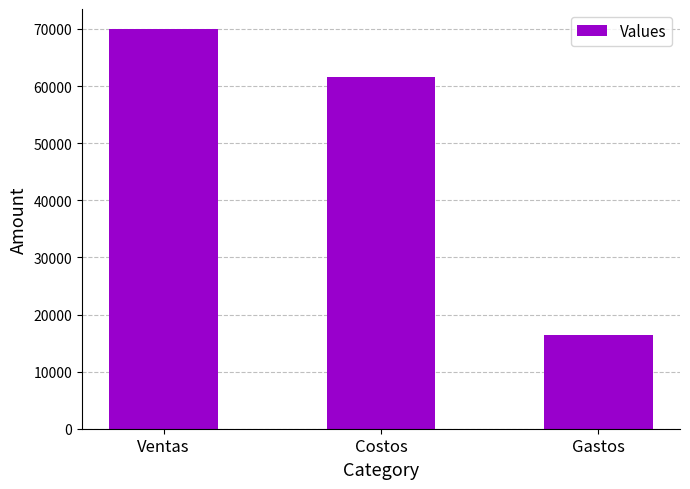

Rank the categories by value from highest to lowest.

Ventas, Costos, Gastos